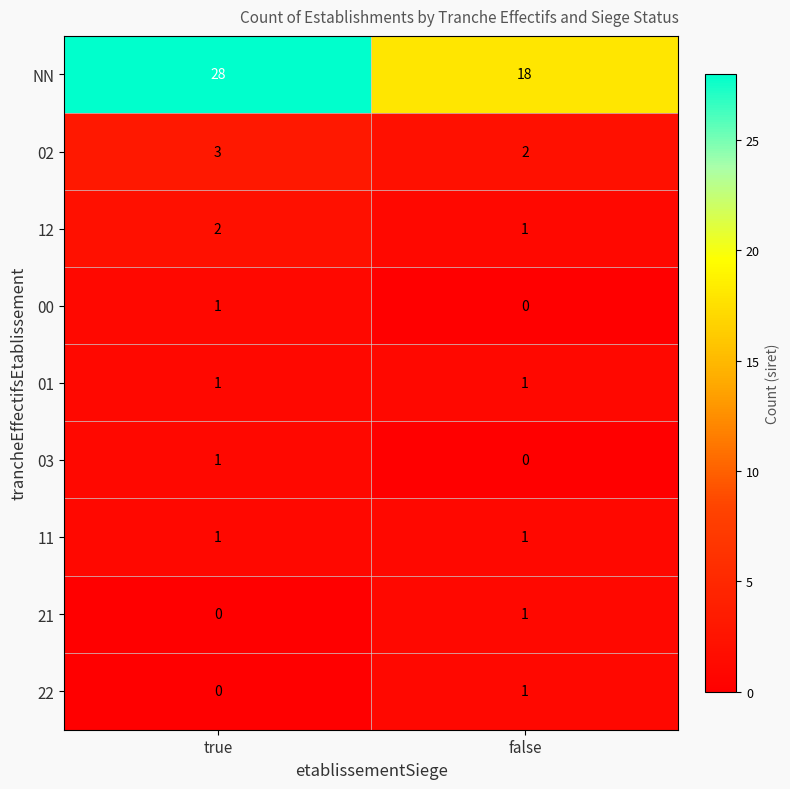

What is the difference between the highest and lowest values at false?

18